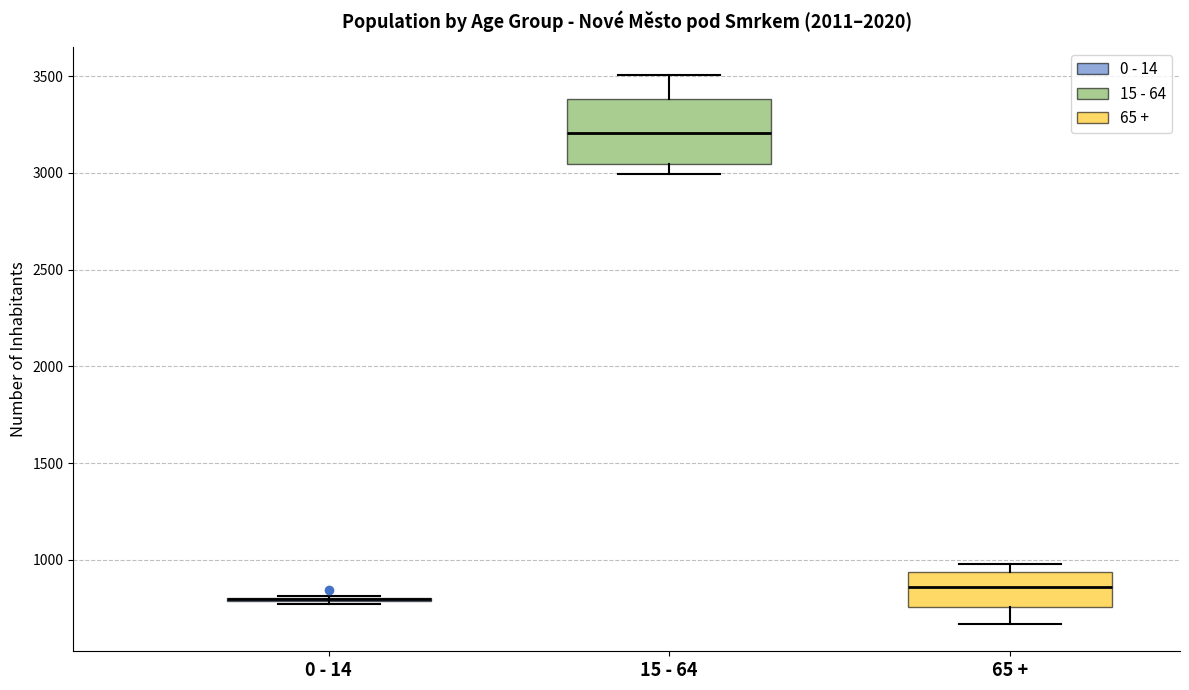

Reading left to right, transcribe this box plot: for each box, give where its median line is, the range the box spans, and where its two whiskers end, as read against the y-axis. The values are not printed on the chart, so give them approximately, as read against the axis.

0 - 14: box collapsed to a line at 800, whiskers 750 to 800
15 - 64: median 3200, box 3050 to 3400, whiskers 3000 to 3500
65 +: median 850, box 750 to 950, whiskers 650 to 1000